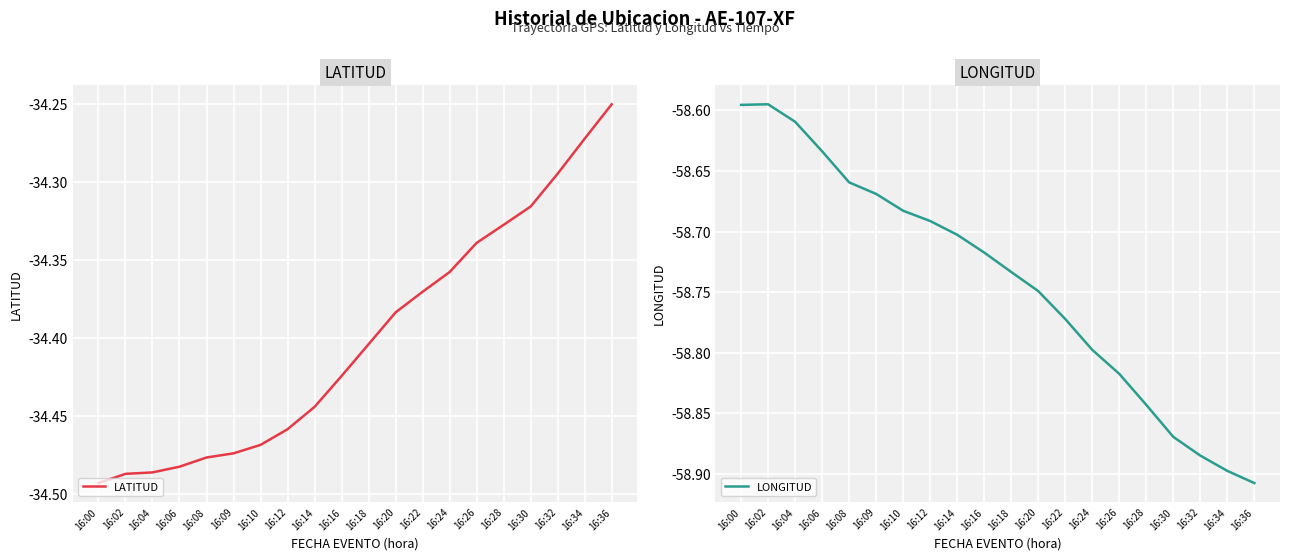

Which category has the highest value across all series?

16:36